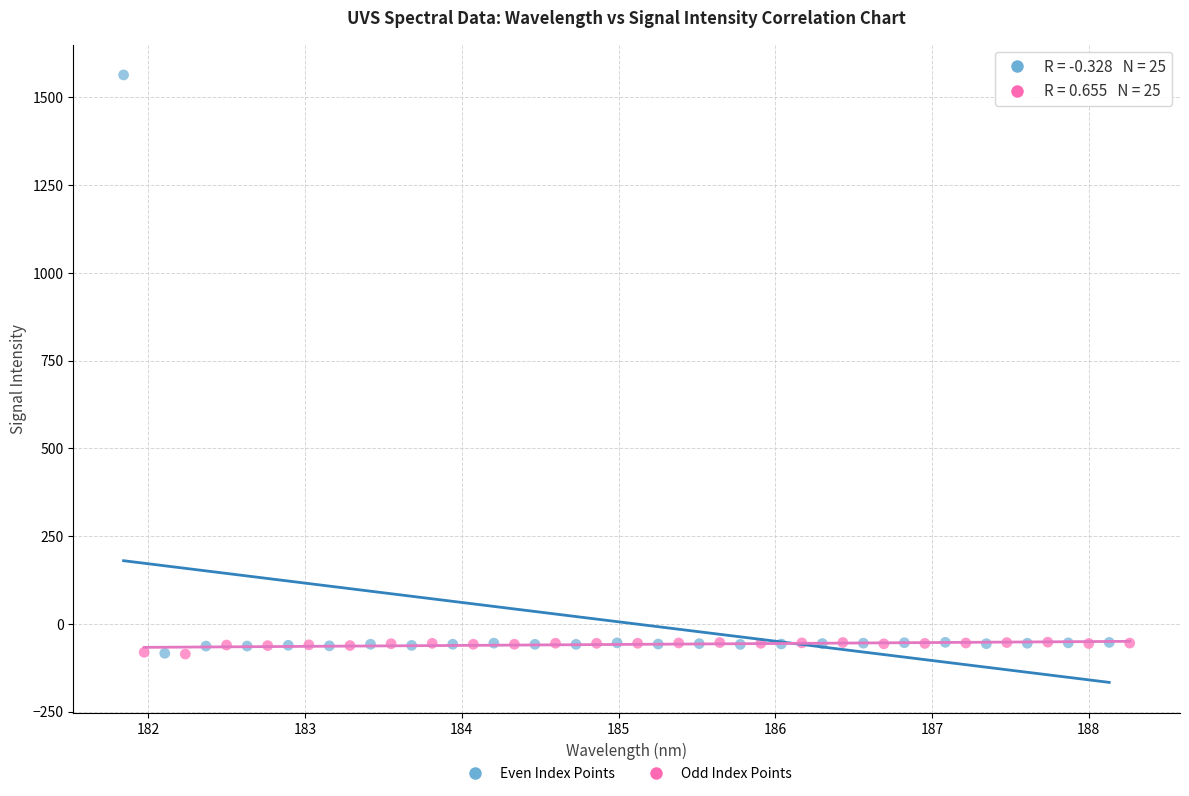

Which series reaches the maximum Y coordinate?

Even Index Points